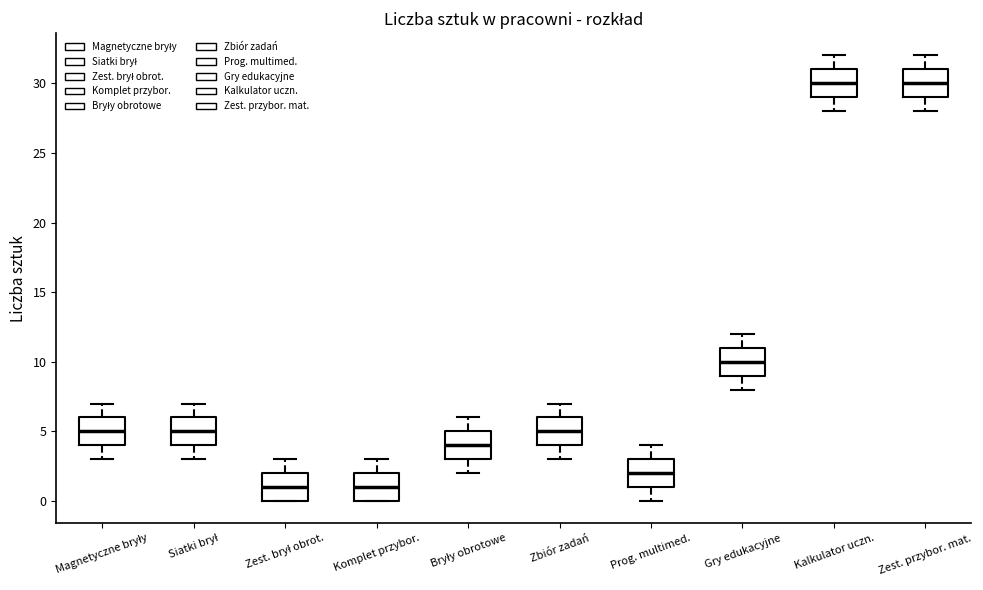

Reading left to right, transcribe this box plot: for each box, give where its median line is, the range the box spans, and where its two whiskers end, as read against the y-axis. The values are not printed on the chart, so give them approximately, as read against the axis.

Magnetyczne bryły: median 5, box 4 to 6, whiskers 3 to 7
Siatki brył: median 5, box 4 to 6, whiskers 3 to 7
Zest. brył obrot.: median 1, box 0 to 2, whiskers 0 to 3
Komplet przybor.: median 1, box 0 to 2, whiskers 0 to 3
Bryły obrotowe: median 4, box 3 to 5, whiskers 2 to 6
Zbiór zadań: median 5, box 4 to 6, whiskers 3 to 7
Prog. multimed.: median 2, box 1 to 3, whiskers 0 to 4
Gry edukacyjne: median 10, box 9 to 11, whiskers 8 to 12
Kalkulator uczn.: median 30, box 29 to 31, whiskers 28 to 32
Zest. przybor. mat.: median 30, box 29 to 31, whiskers 28 to 32